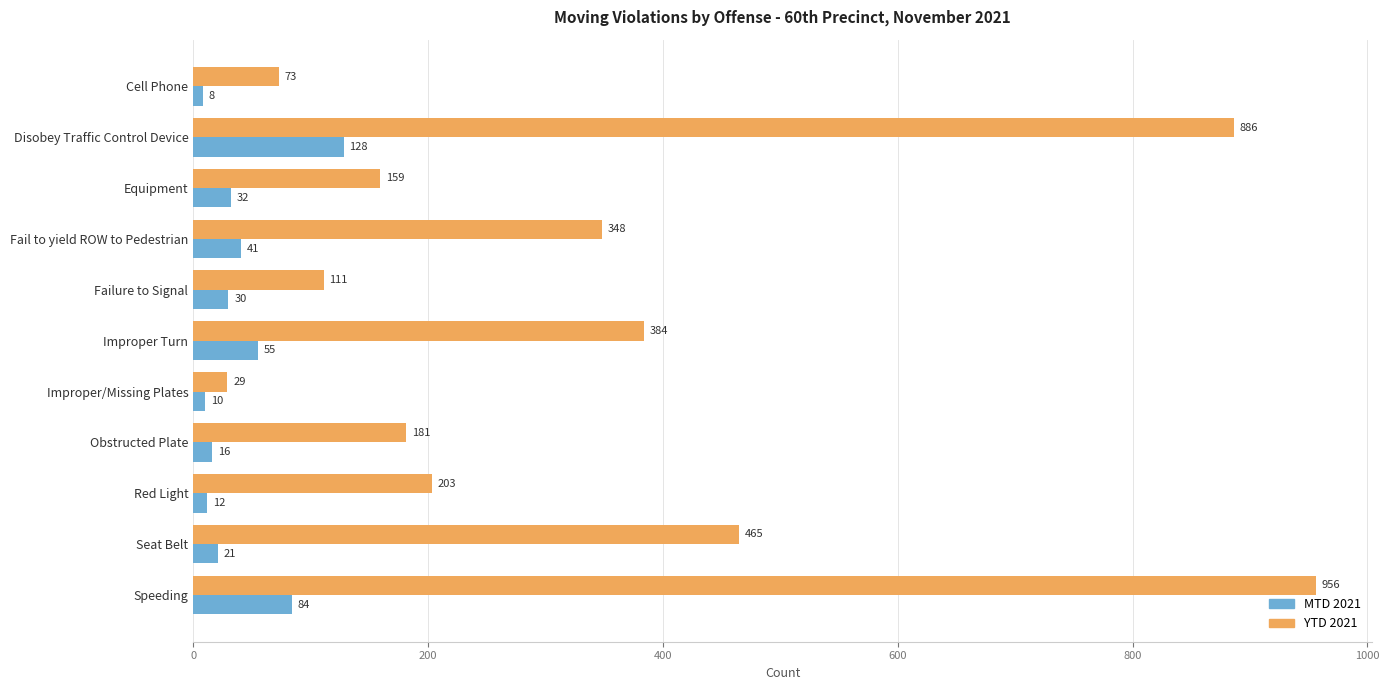

What is the difference between the maximum and minimum values in the YTD 2021 series?

927